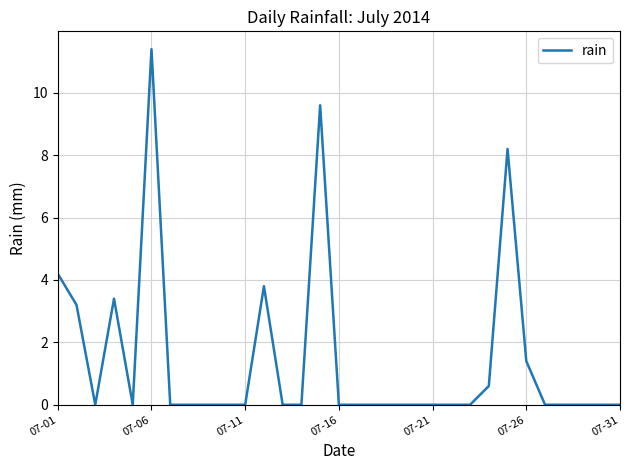

What is the greatest value displayed?

11.4